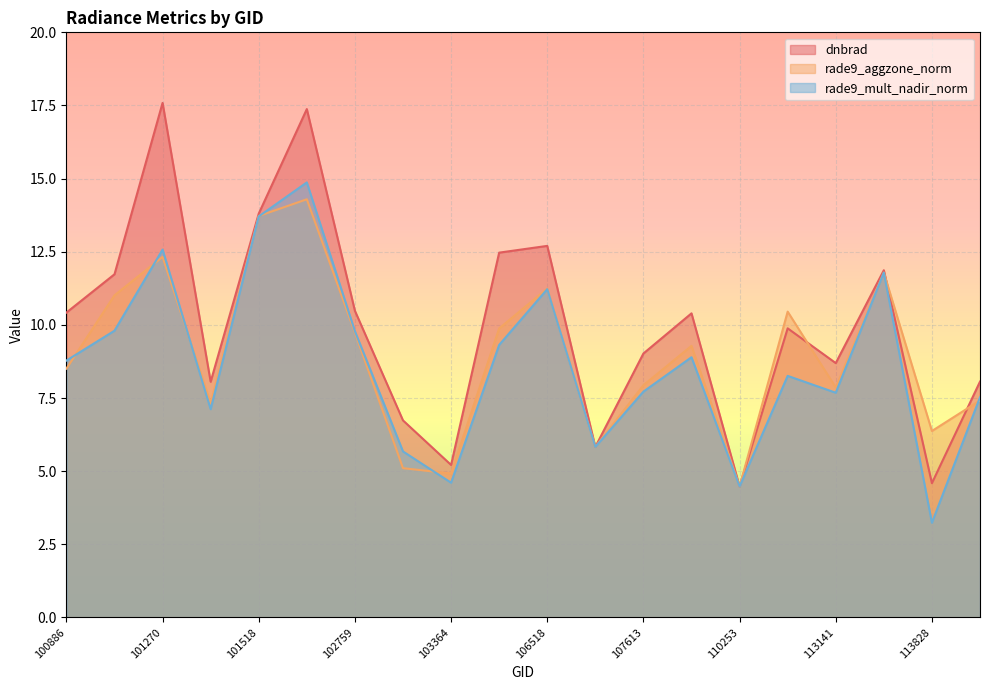

How many interior local valleys does the rade9_aggzone_norm series have?

6